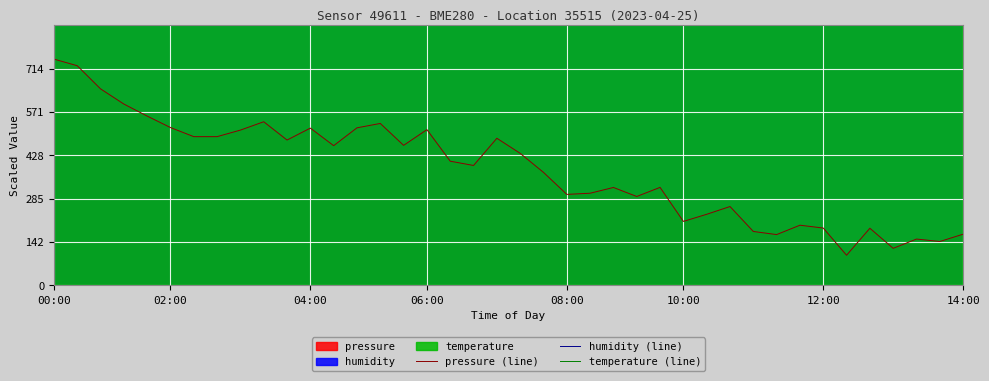

The pressure (line) series shows 300.0 at 08:00. True or false?

True